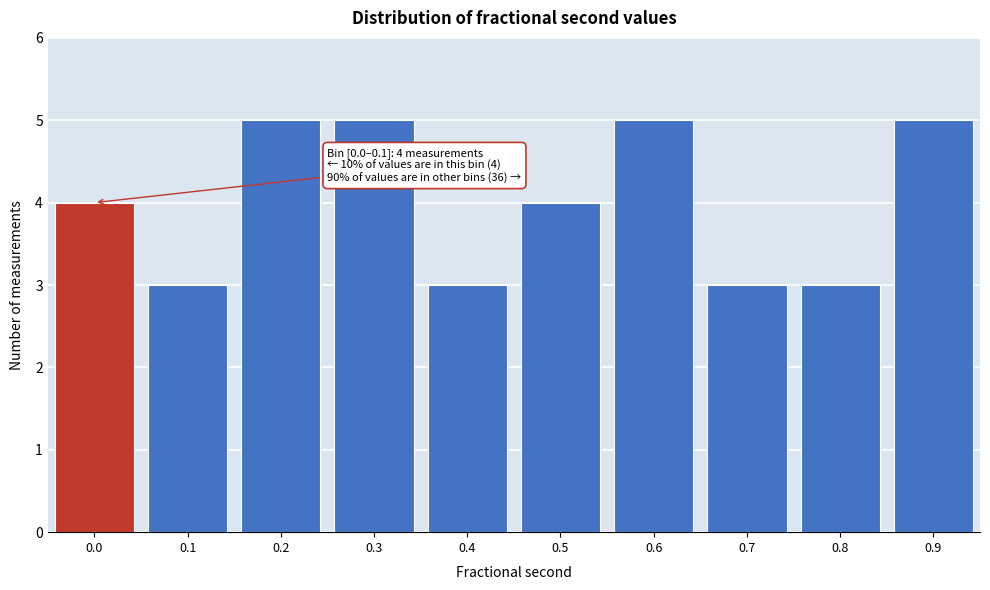

Reading left to right, transcribe all the data shown in this chart.

4	3	5	5	3	4	5	3	3	5